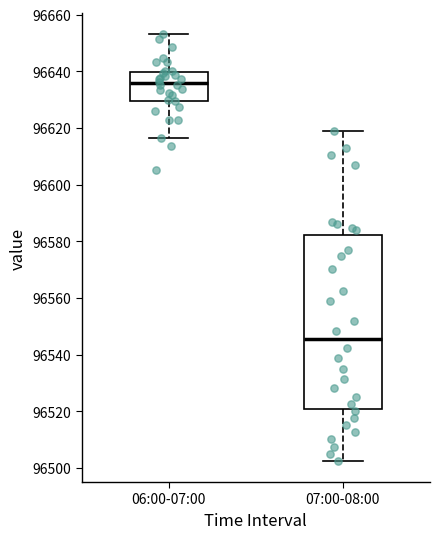

Which box is the tallest, from its lower edge to its upper edge?

07:00-08:00